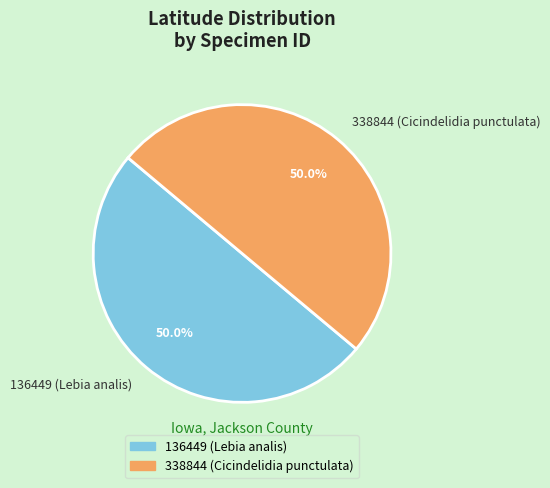

Do 136449 (Lebia analis) and 338844 (Cicindelidia punctulata) together represent more than half of the pie?

Yes